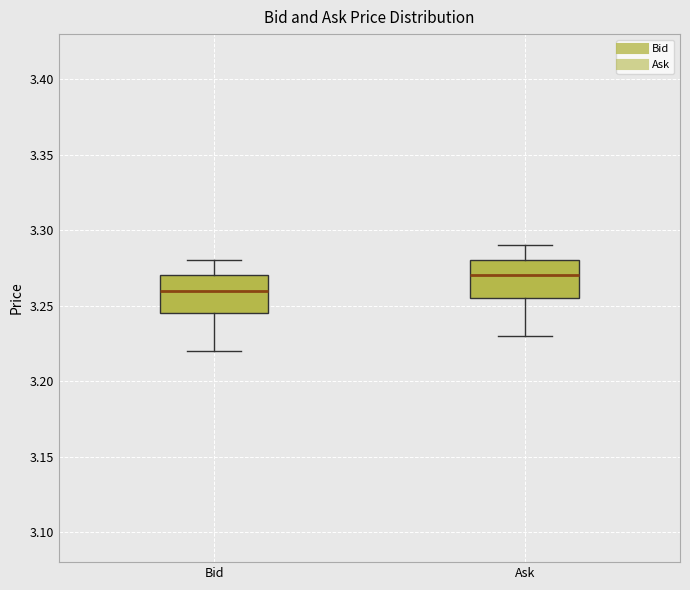

Which box has the lowest median line?

Bid